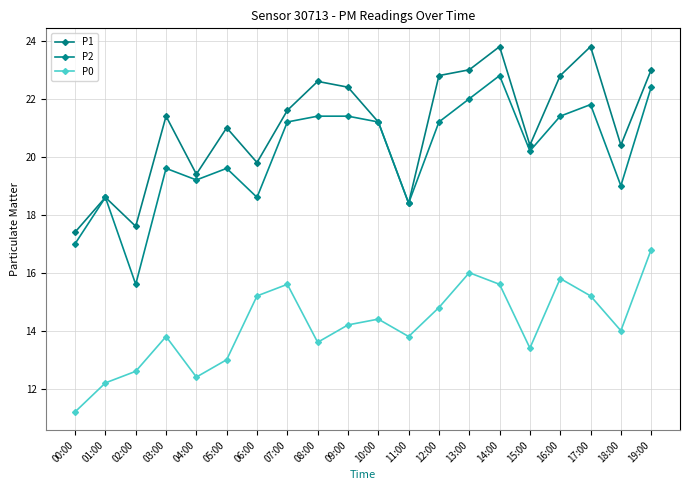

True or false: P2 has more than 1 points higher than both neighbors.

True